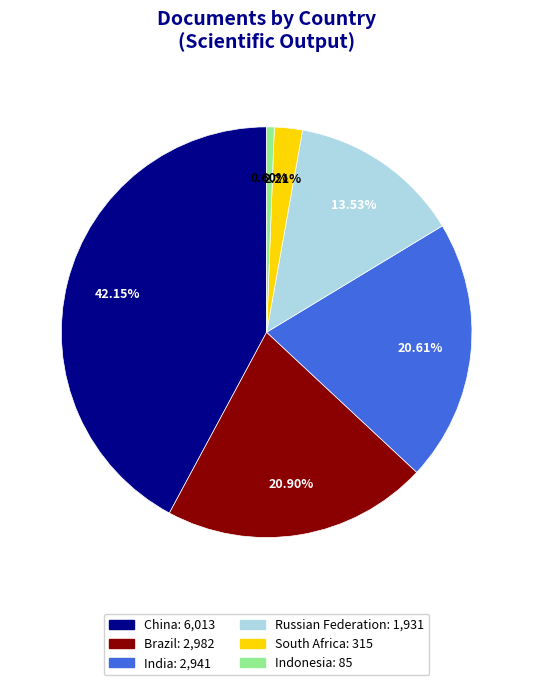

How many segments does this pie chart have?

6